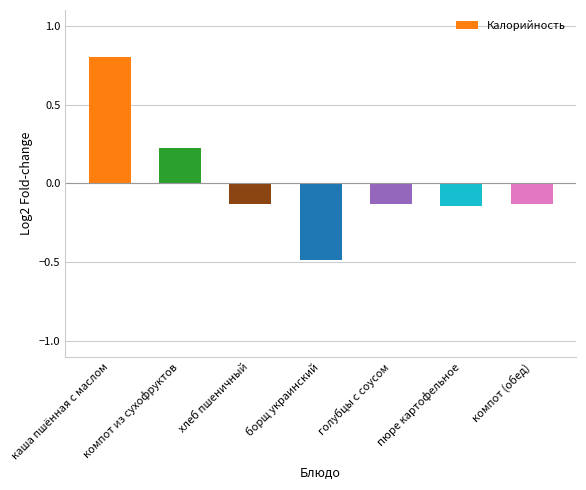

What is the change in value from борщ украинский to пюре картофельное?

+0.3